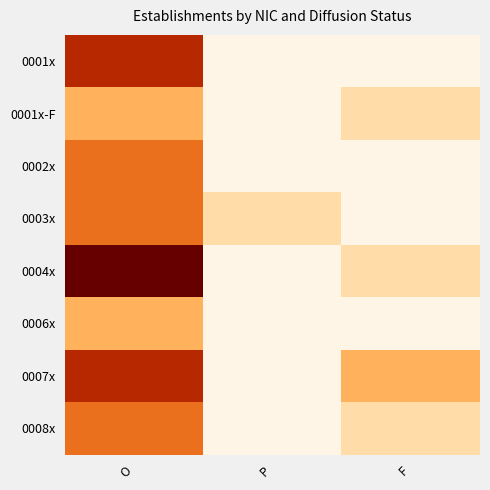

Rank the series by their maximum value, from highest to lowest.

0004x, 0001x, 0007x, 0002x, 0003x, 0008x, 0001x-F, 0006x